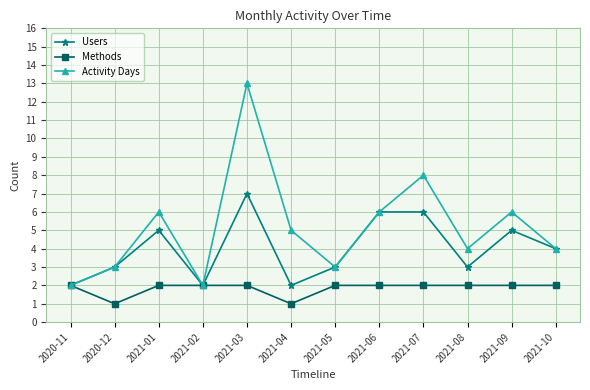

What are all the series names shown in the legend?

Users, Methods, Activity Days